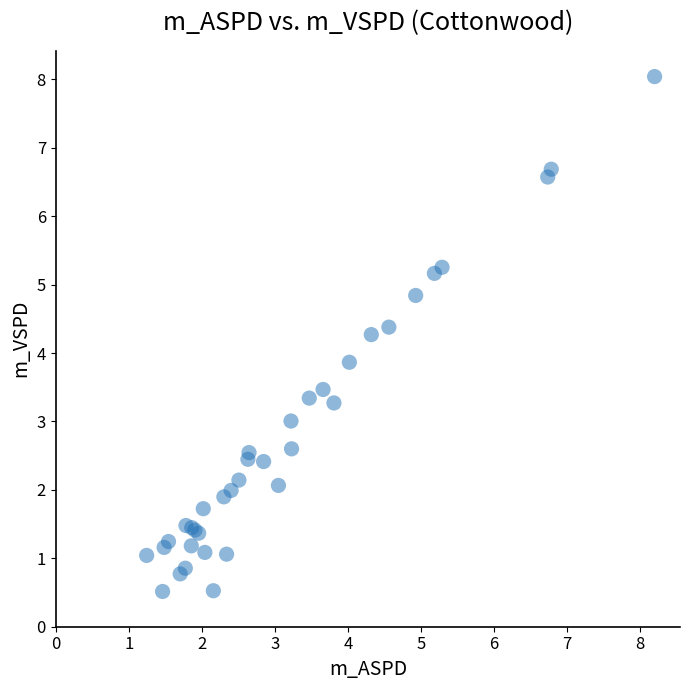

What Y value in the scatter plot is closest to 4?

3.9